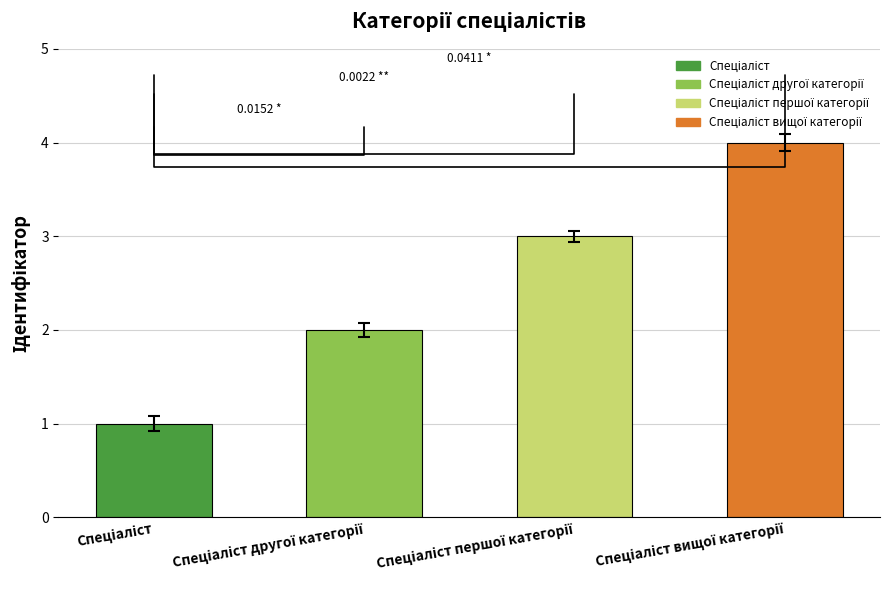

What is the difference between the second highest and second lowest values?

1